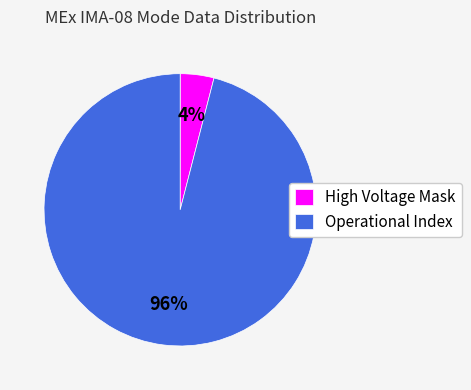

How many slices are in this pie chart?

2